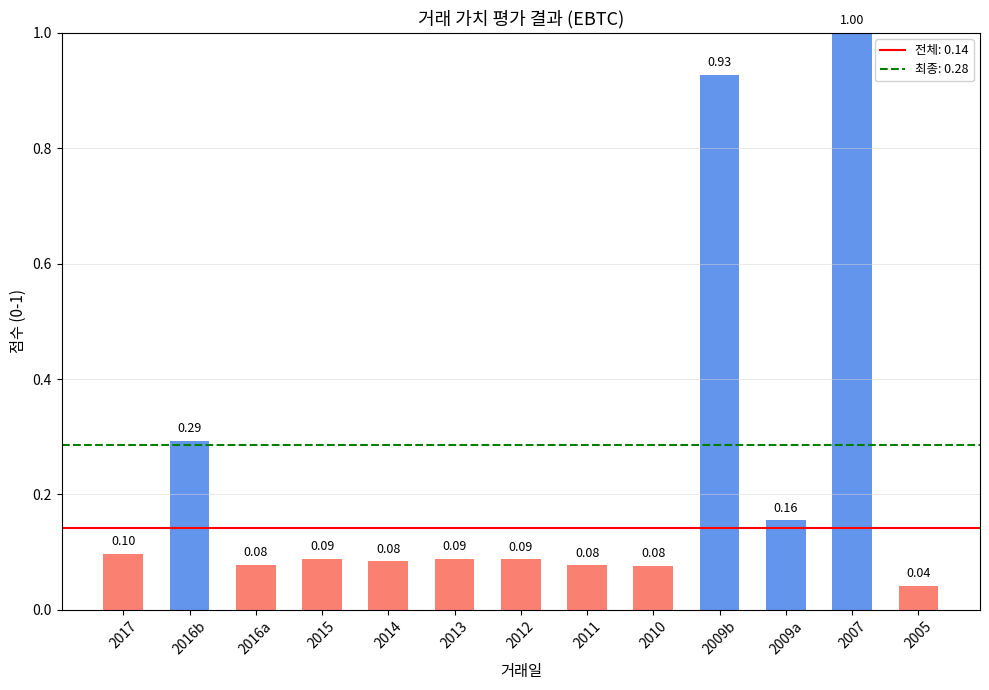

What position from the right is 2010?

5